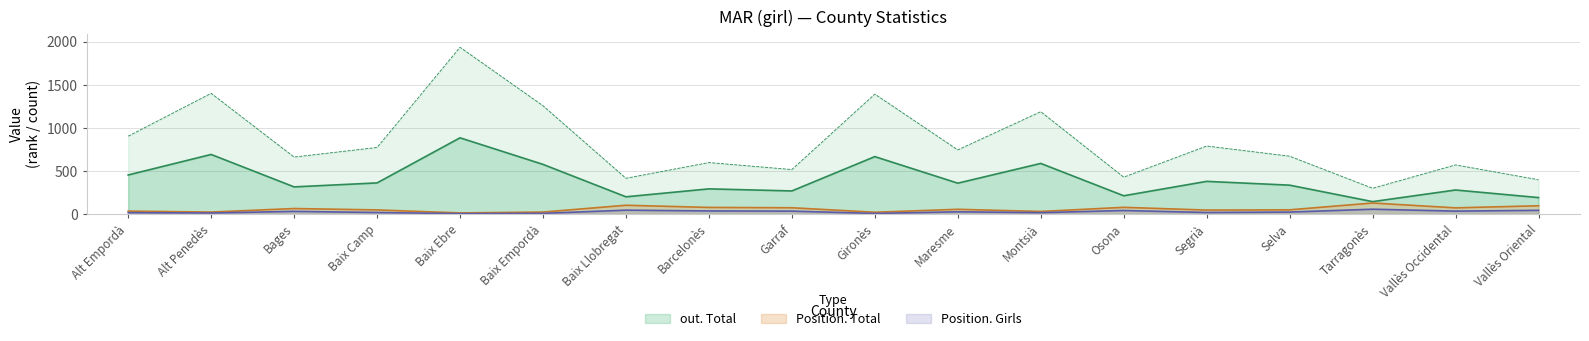

True or false: out. Total and Position. Girls cross at least once.

False